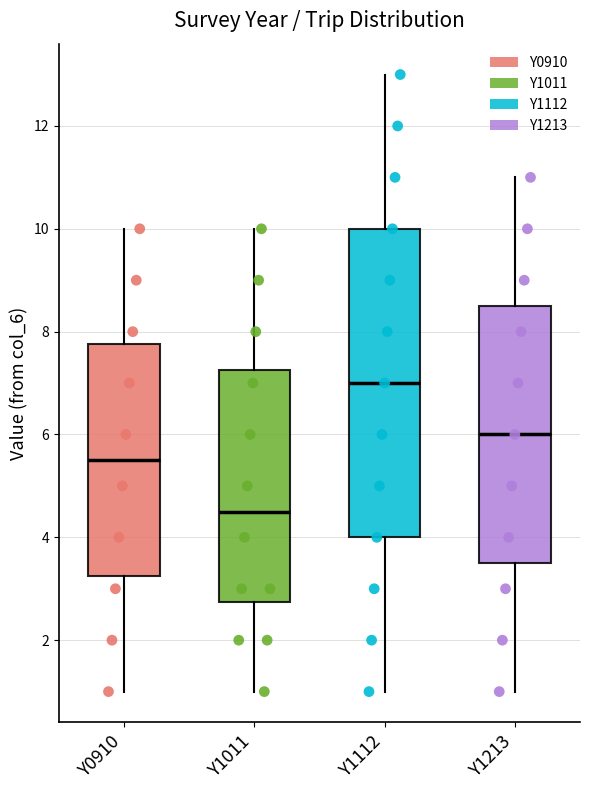

Which box is the tallest, from its lower edge to its upper edge?

Y1112